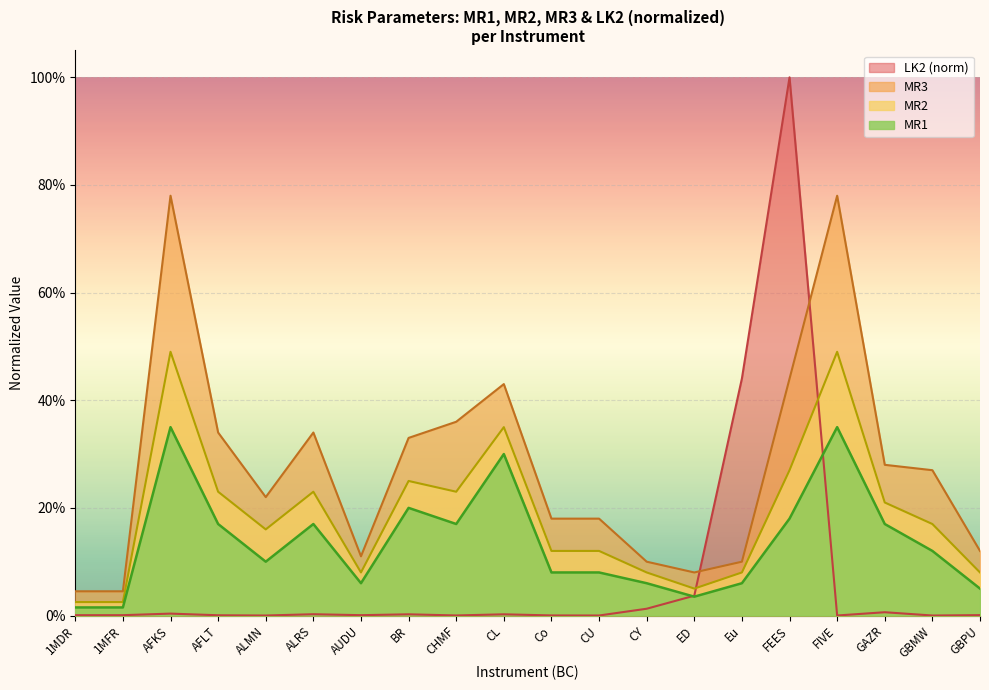

How many intersections are there between LK2 and MR2?

2